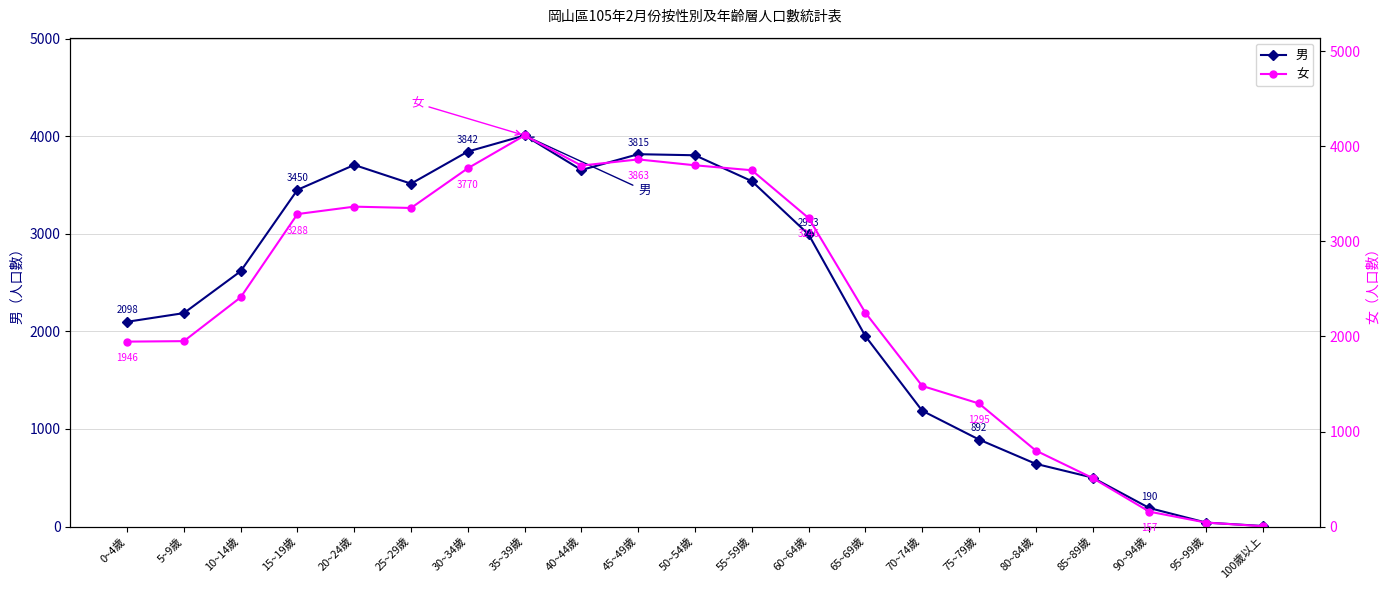

What position from the left is 15~19歲?

4